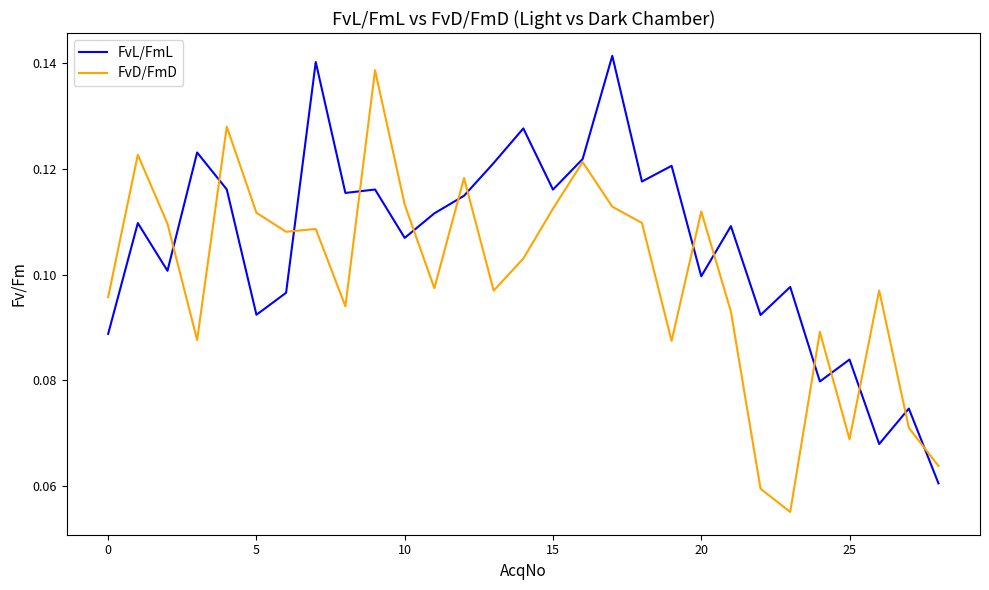

How many lines are shown in the chart?

2